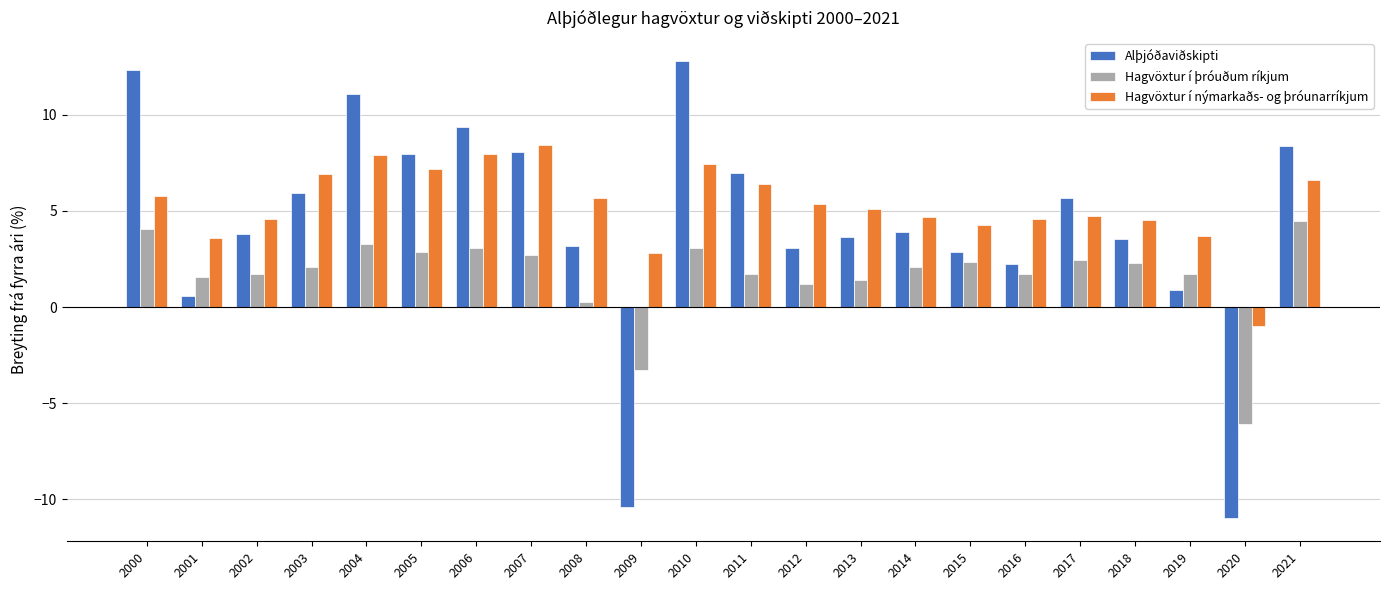

Is the value of Hagvöxtur í nýmarkaðs- og þróunarríkjum at 2011 greater than the value of Hagvöxtur í þróuðum ríkjum at 2010?

Yes